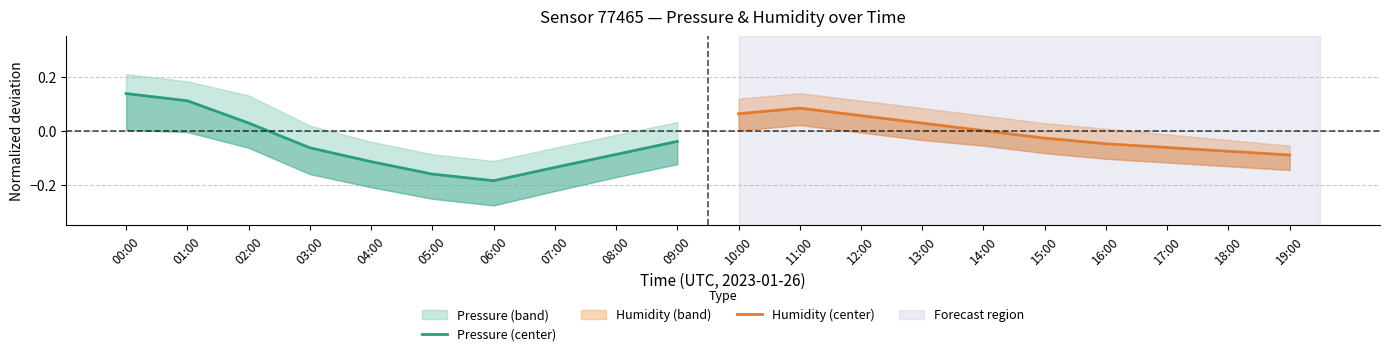

True or false: Pressure (center) has more than 1 interior local peaks.

False